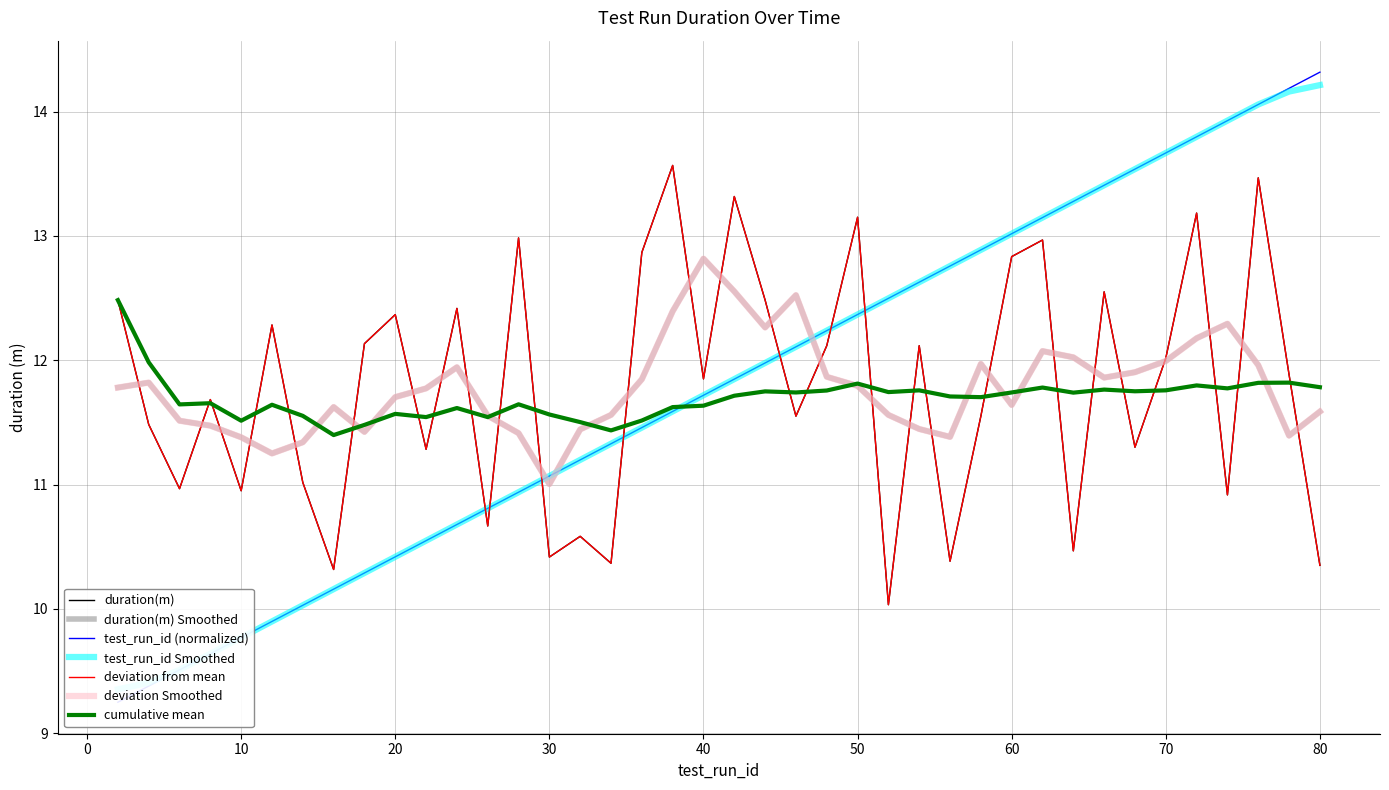

Between 2 and 4, which series saw the biggest shift?

duration(m)